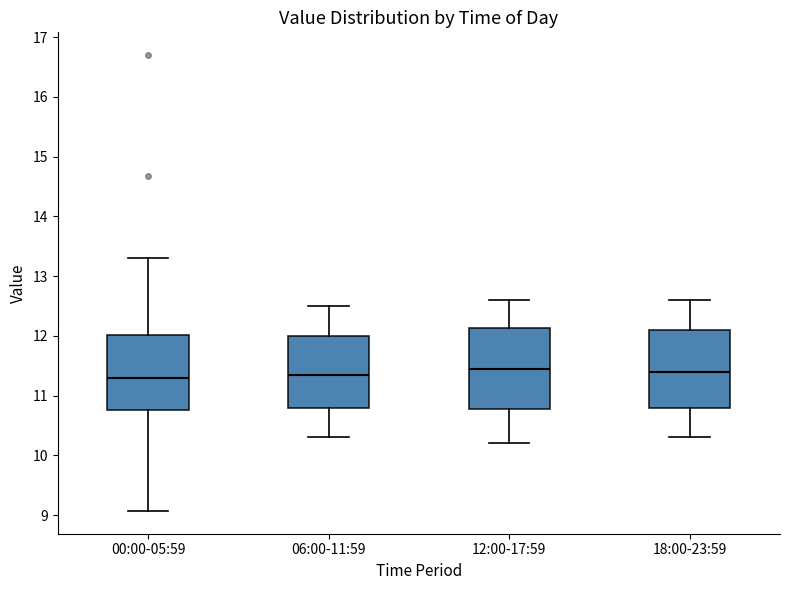

Reading left to right, read every box against the y-axis: the position of its median line, the range the box covers, and the ends of its whiskers. The values are not printed on the chart, so give them approximately, as read against the axis.

00:00-05:59: median 11.3, box 10.8 to 12.0, whiskers 9.1 to 13.3
06:00-11:59: median 11.4, box 10.8 to 12.0, whiskers 10.3 to 12.5
12:00-17:59: median 11.5, box 10.8 to 12.1, whiskers 10.2 to 12.6
18:00-23:59: median 11.4, box 10.8 to 12.1, whiskers 10.3 to 12.6